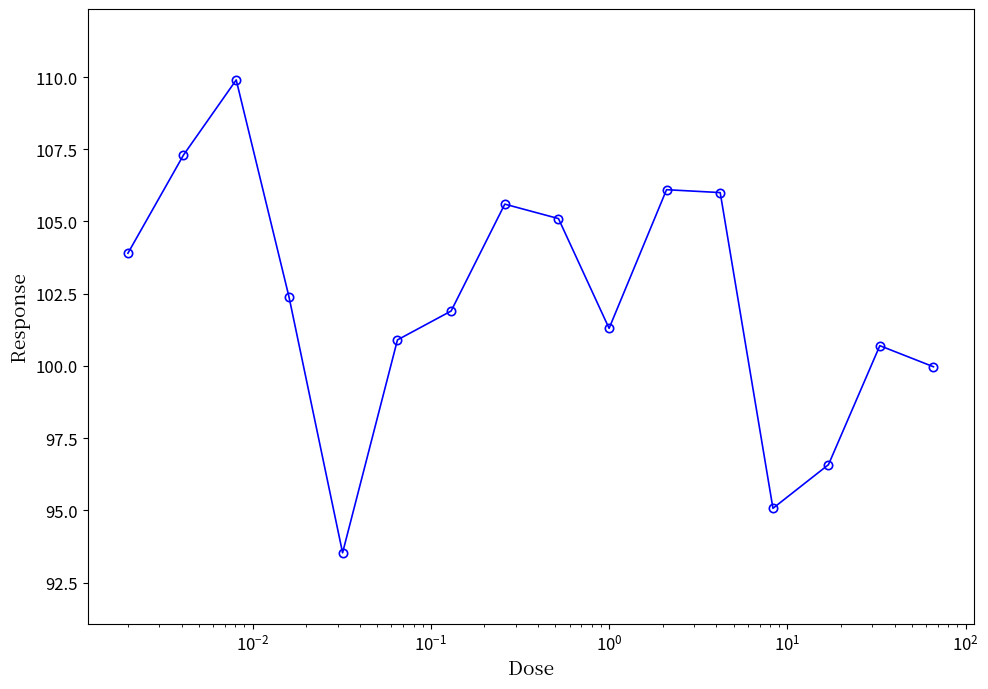

What is the maximum value shown in the chart?

109.9